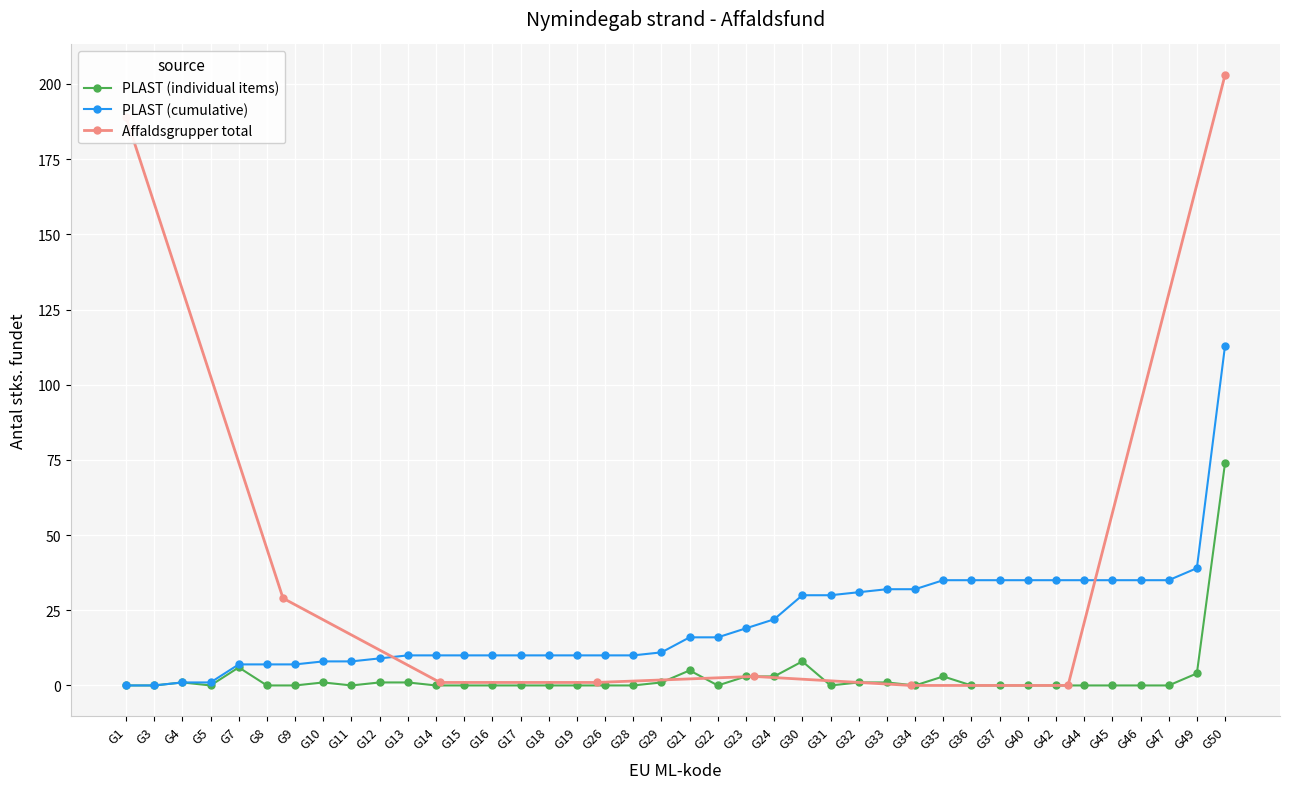

At which label is the value closest to 37?

G30